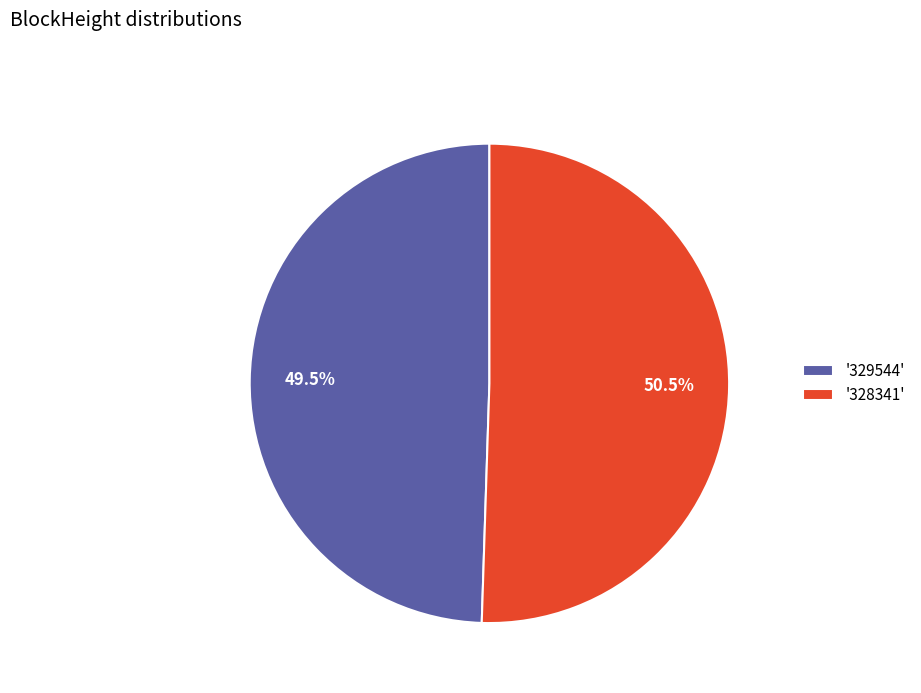

Which has a higher value, '328341' or '329544'?

'328341'